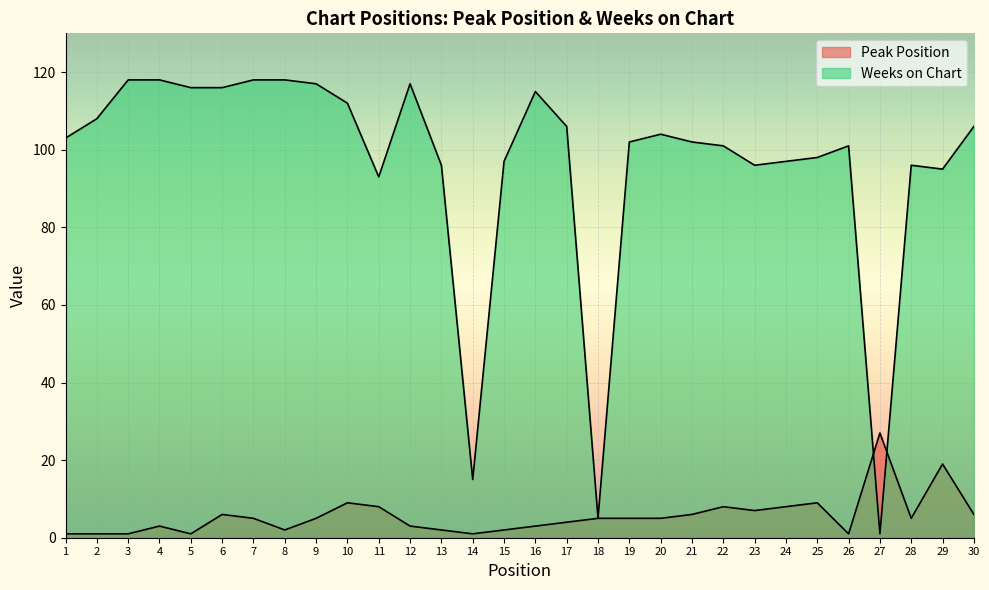

Reading left to right, list all the values displayed in this chart.

Peak Position: 1=1	2=1	3=1	4=3	5=1	6=6	7=5	8=2	9=5	10=9	11=8	12=3	13=2	14=1	15=2	16=3	17=4	18=5	19=5	20=5	21=6	22=8	23=7	24=8	25=9	26=1	27=27	28=5	29=19	30=6
Weeks on Chart: 1=103	2=108	3=118	4=118	5=116	6=116	7=118	8=118	9=117	10=112	11=93	12=117	13=96	14=15	15=97	16=115	17=106	18=5	19=102	20=104	21=102	22=101	23=96	24=97	25=98	26=101	27=1	28=96	29=95	30=106